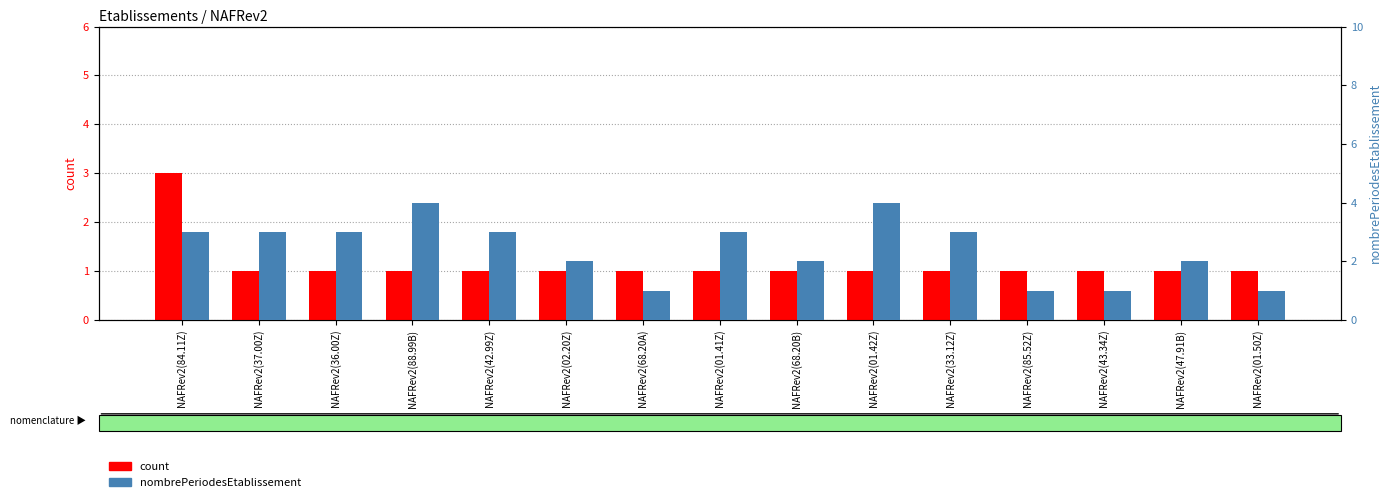

Does the chart contain stacked bars?

No